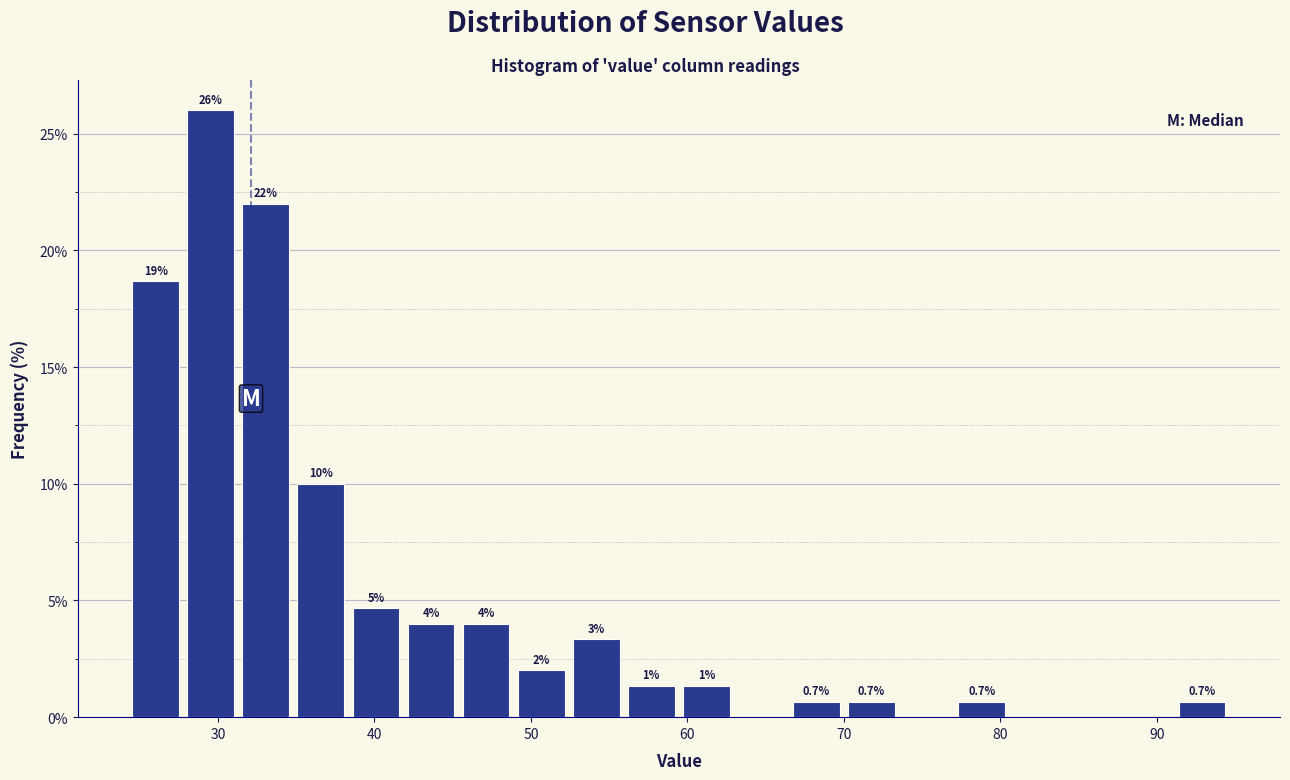

Read against the x-axis, roughly where is the centre of the tallest bar?

30